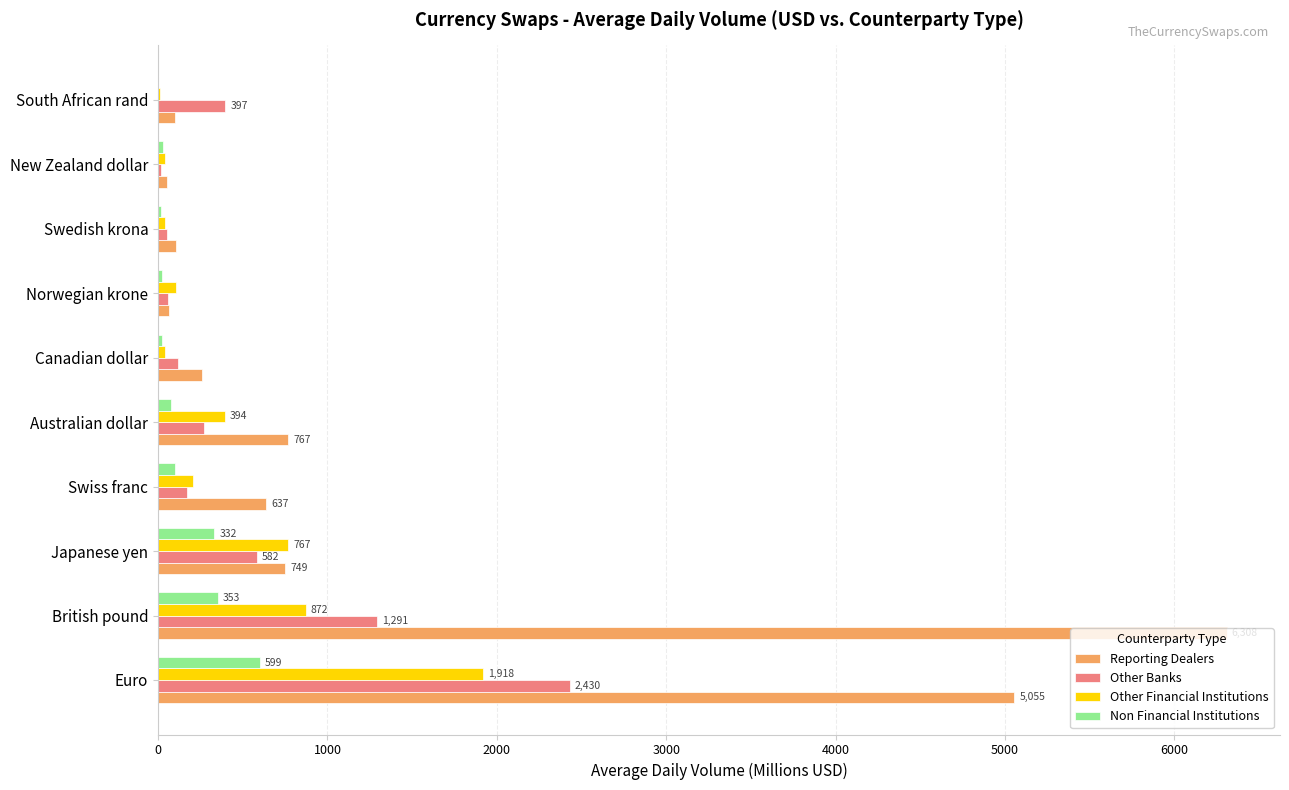

Where is Reporting Dealers nearest to the value 3179?

Euro